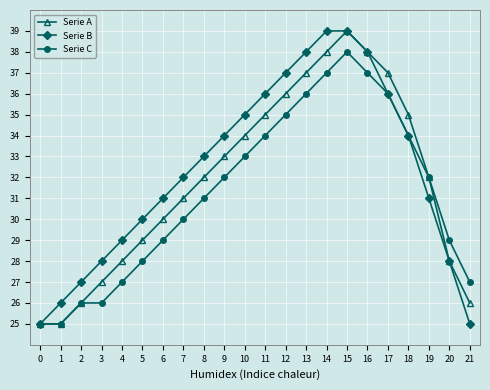

The Serie A series shows 60 at 13. True or false?

False